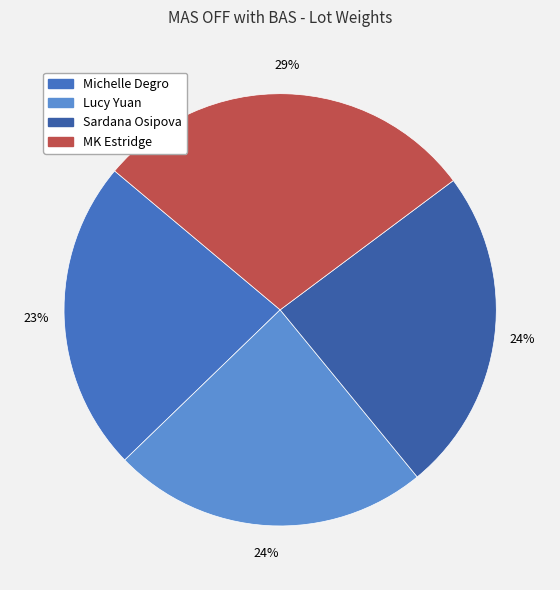

Approximately how many times larger is the value at Lucy Yuan compared to MK Estridge?

0.8